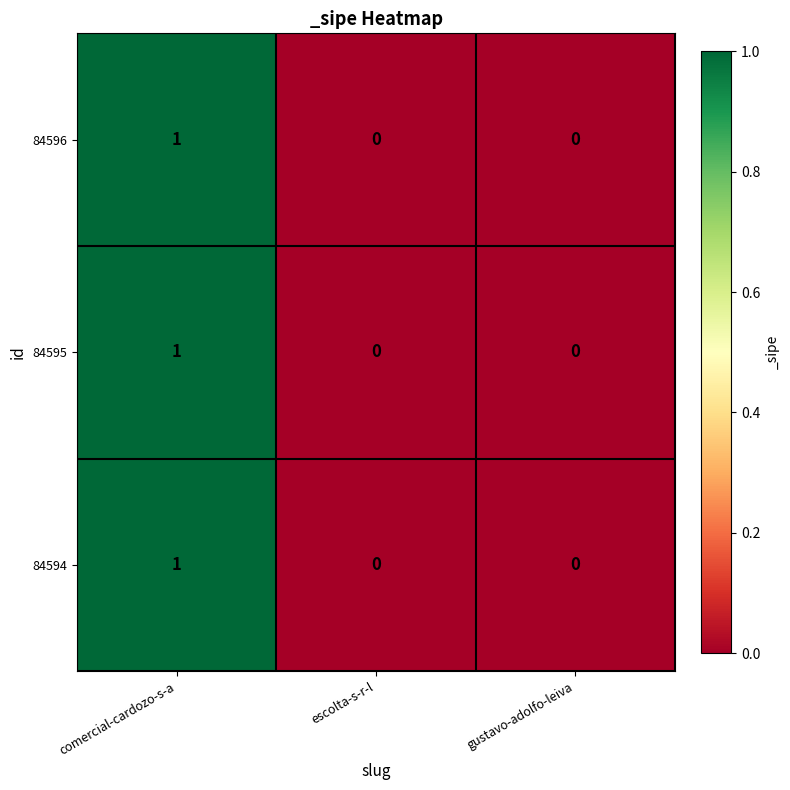

At which category is the sum across all series the highest?

comercial-cardozo-s-a